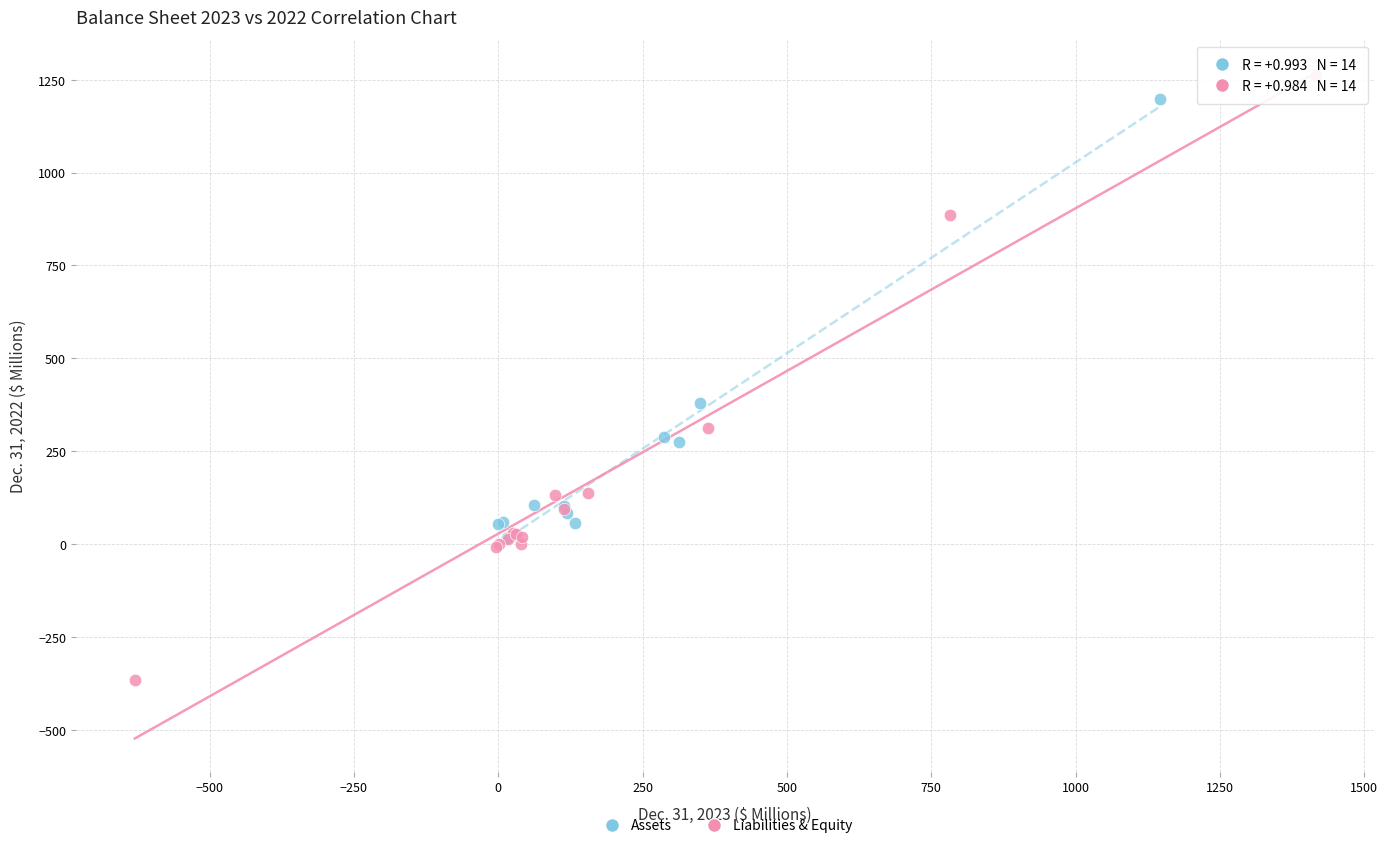

Which series contains the lowest Y value?

Liabilities & Equity